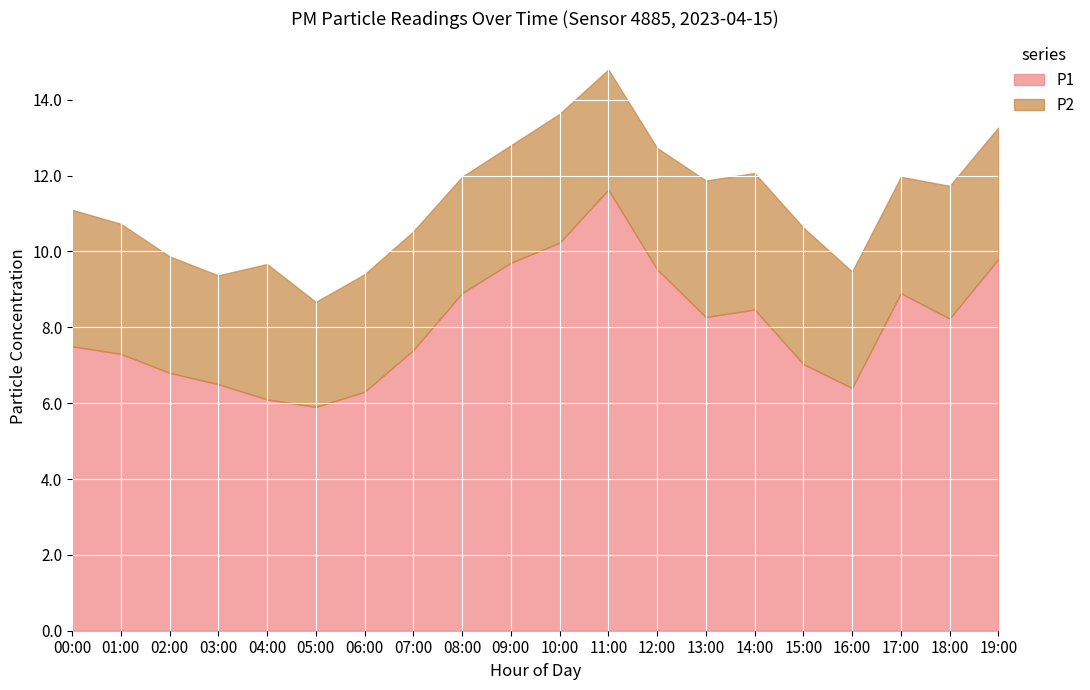

True or false: P2 and P1 intersect in this chart.

False